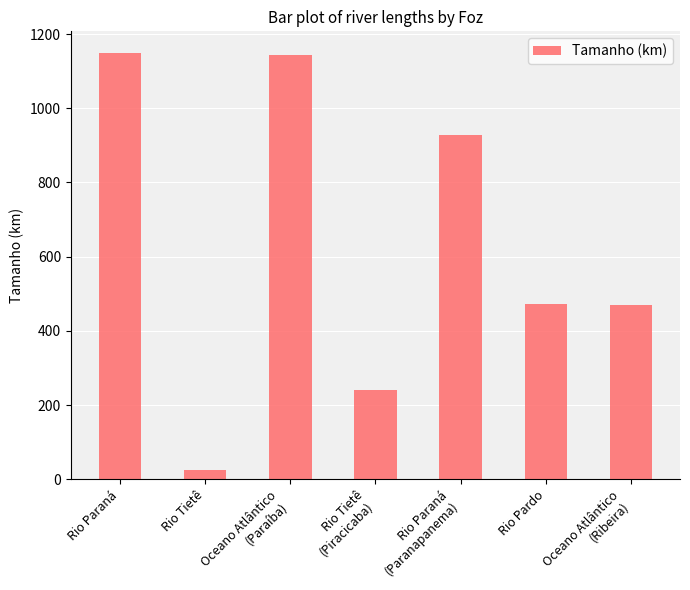

What is the sum of all values?

4433